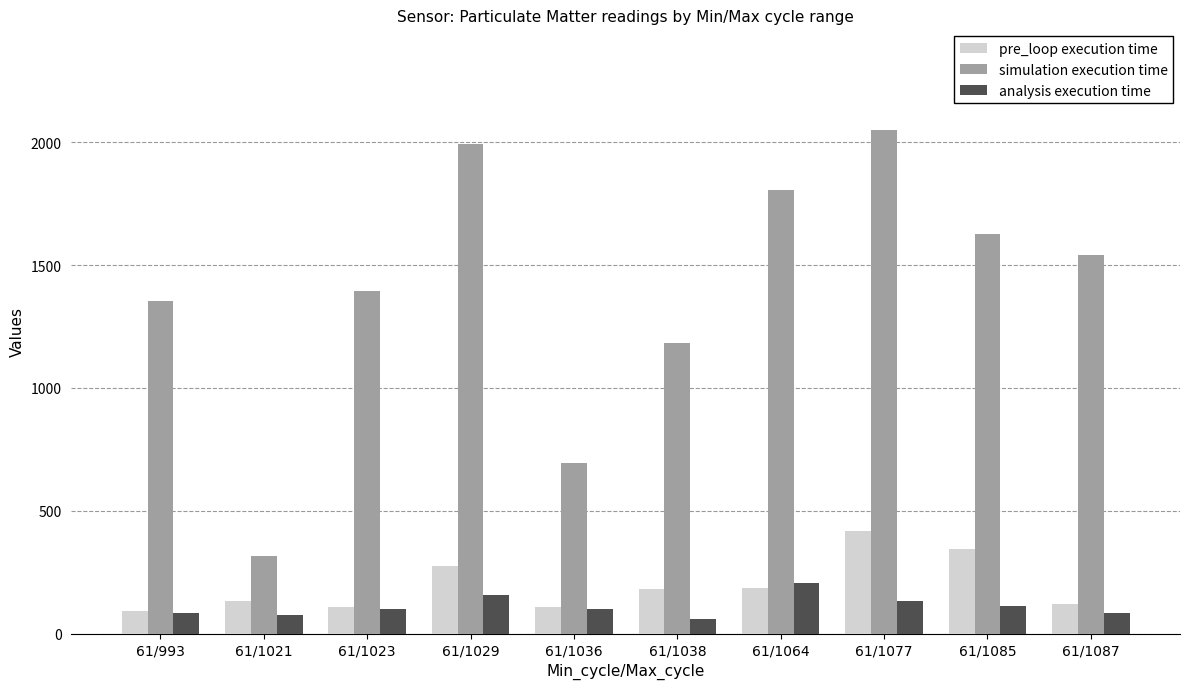

What value does the pre_loop execution time series have at 61/1036?

107.1